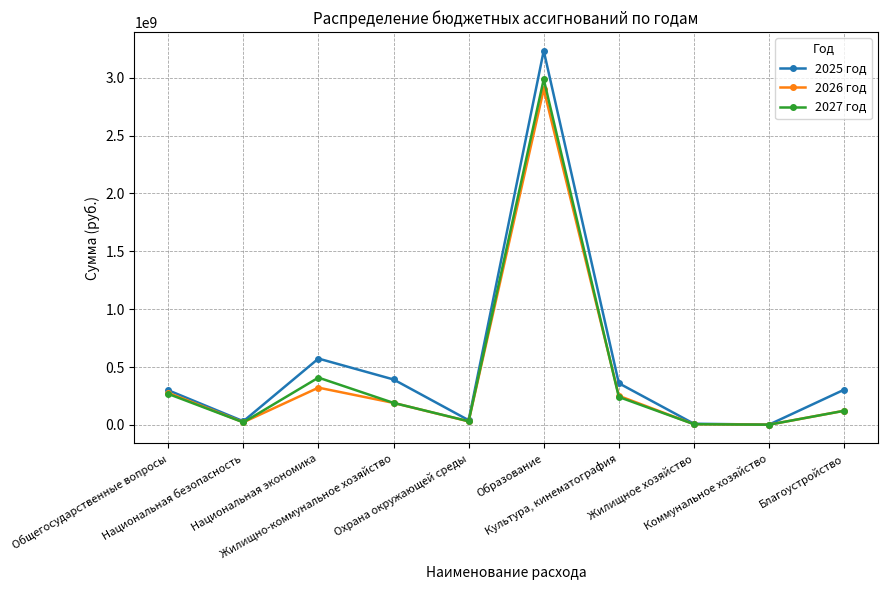

What is the difference between the maximum and minimum values in the 2027 год series?

2984476330.5